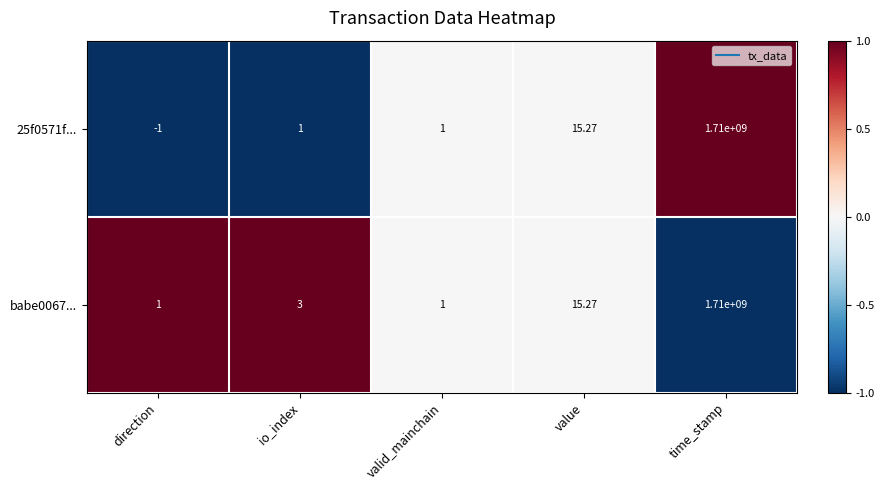

At direction, list the series in order from smallest to largest.

25f0571f..., babe0067...